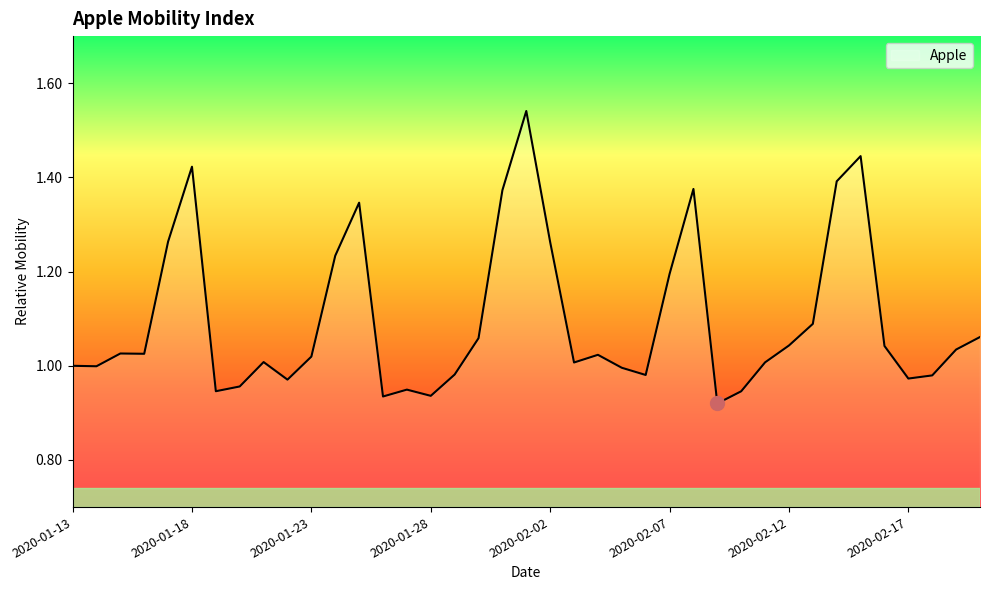

What is the difference between the maximum and minimum values?

0.6